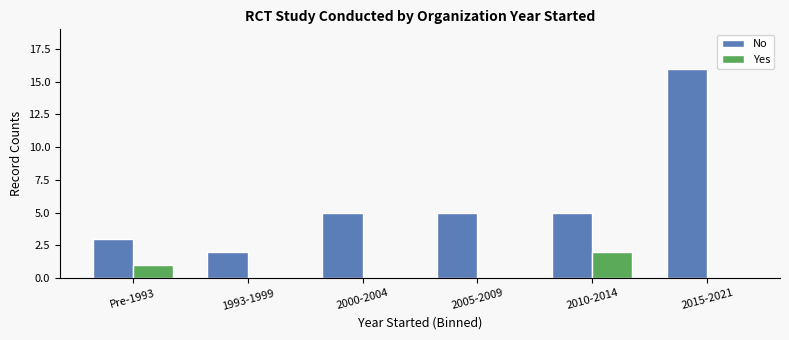

Which series changed the most between Pre-1993 and 2015-2021?

No